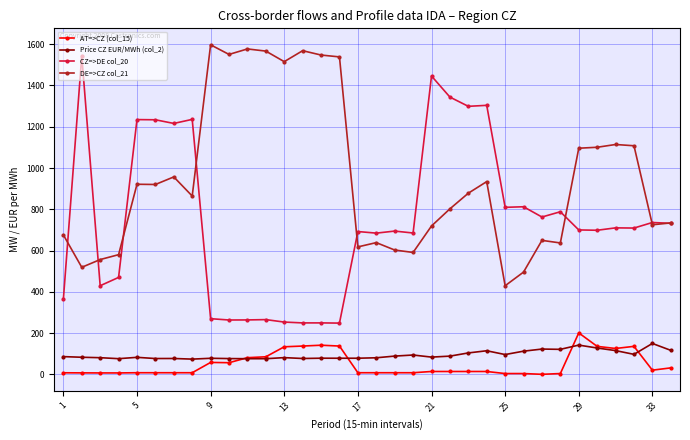

What is the value of the CZ=>DE col_20 point at the 5th from the left?

1234.7